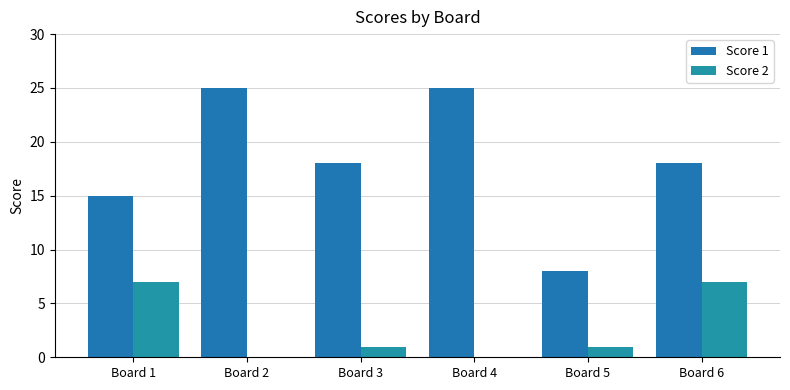

Reading left to right, transcribe all the data shown in this chart.

Score 1: 15	25	18	25	8	18
Score 2: 7	0	1	0	1	7